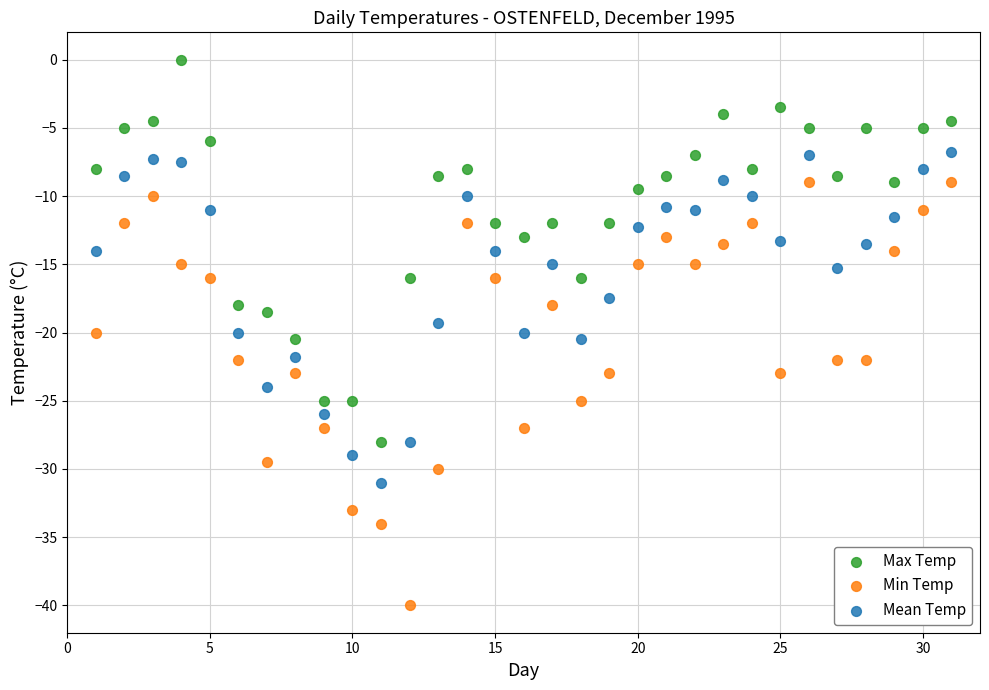

What are all the series names shown in the legend?

Max Temp, Min Temp, Mean Temp